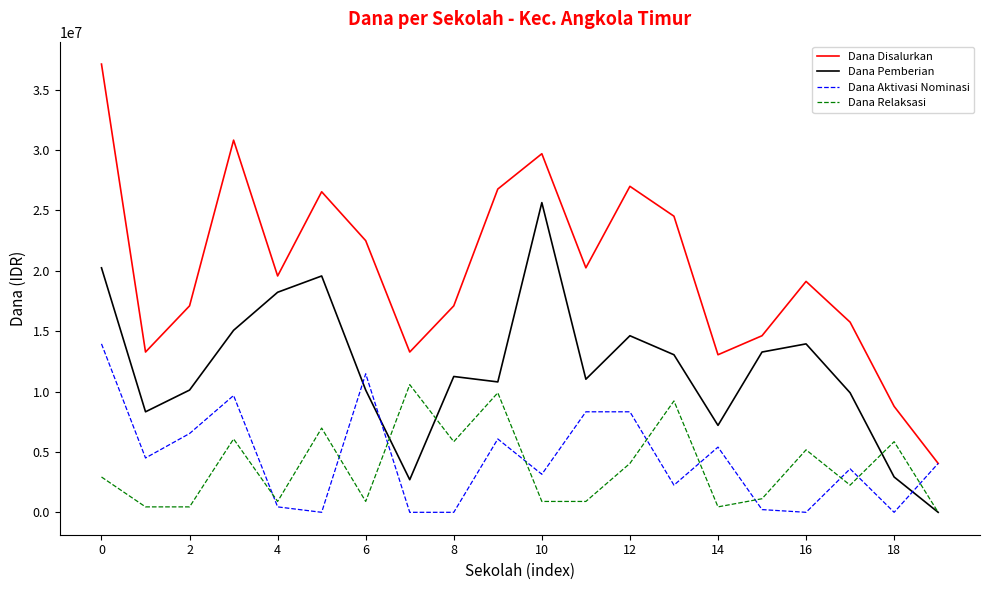

Reading right to left, list all the values displayed in this chart.

Dana Disalurkan: 4050000	8775000	15750000	19125000	14625000	13050000	24525000	27000000	20250000	29700000	26775000	17100000	13275000	22500000	26550000	19575000	30825000	17100000	13275000	37125000
Dana Pemberian: 0	2925000	9900000	13950000	13275000	7200000	13050000	14625000	11025000	25650000	10800000	11250000	2700000	10125000	19575000	18225000	15075000	10125000	8325000	20250000
Dana Aktivasi Nominasi: 4050000	0	3600000	0	225000	5400000	2250000	8325000	8325000	3150000	6075000	0	0	11475000	0	450000	9675000	6525000	4500000	13950000
Dana Relaksasi: 0	5850000	2250000	5175000	1125000	450000	9225000	4050000	900000	900000	9900000	5850000	10575000	900000	6975000	900000	6075000	450000	450000	2925000